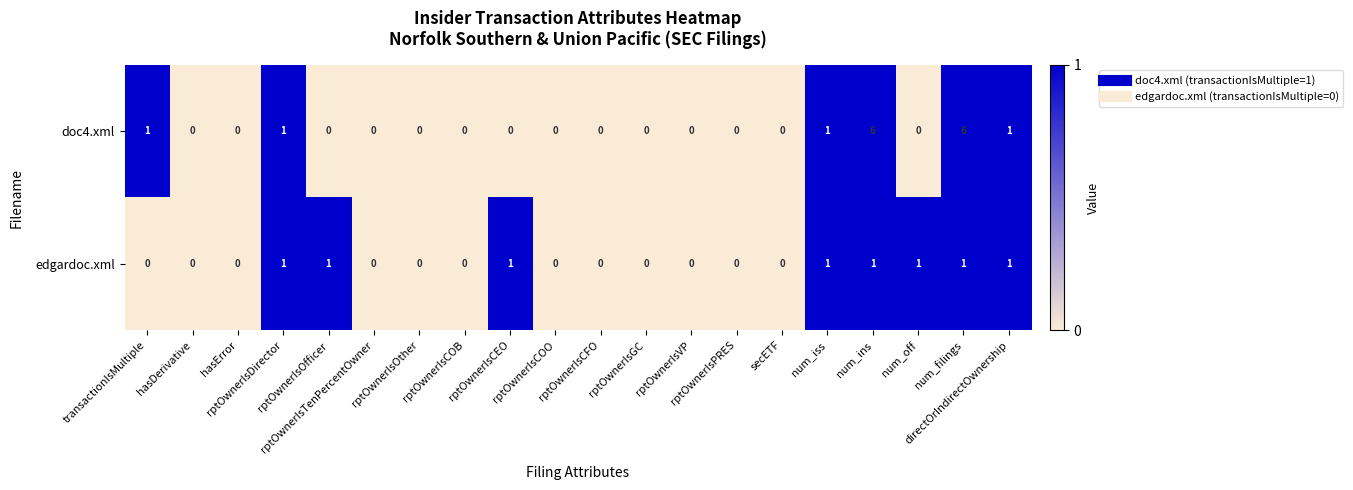

What is the sum of all edgardoc.xml values?

8